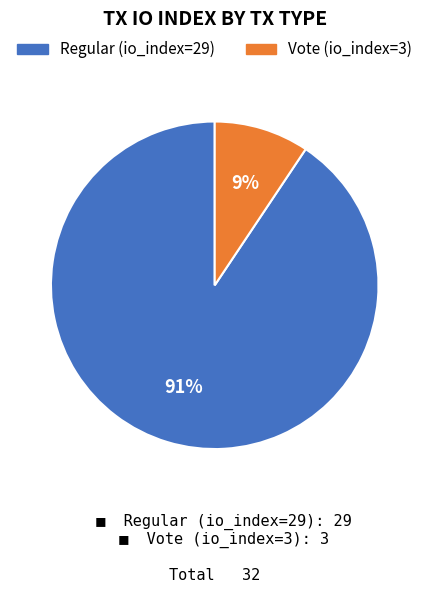

Combined, do Vote (io_index=3) and Regular (io_index=29) account for over 50%?

Yes